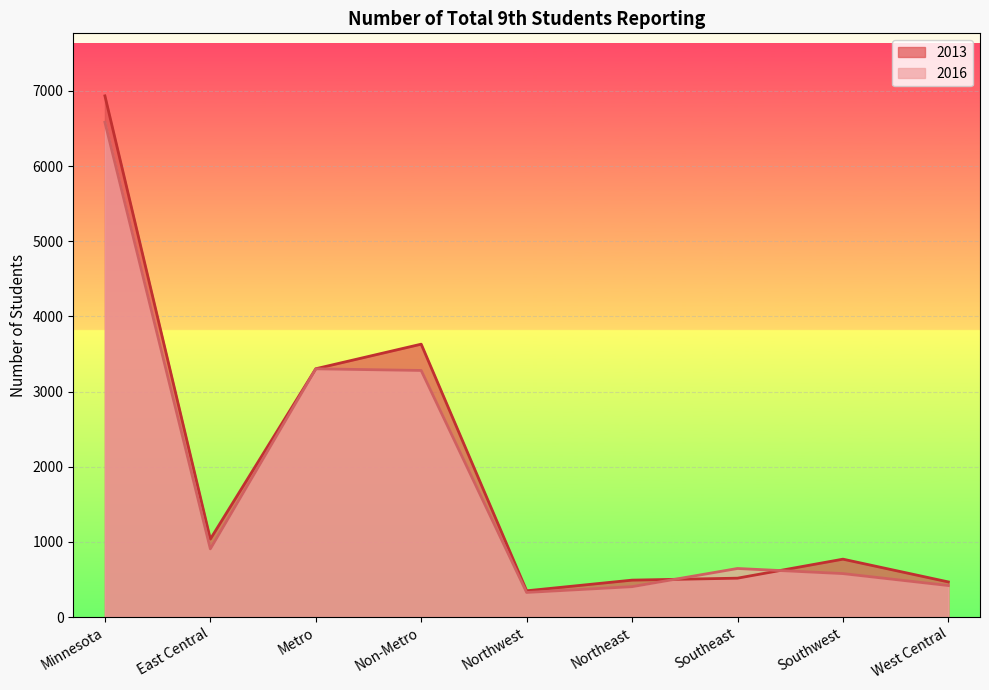

After their last crossing, which series has the higher values: 2016 or 2013?

2013